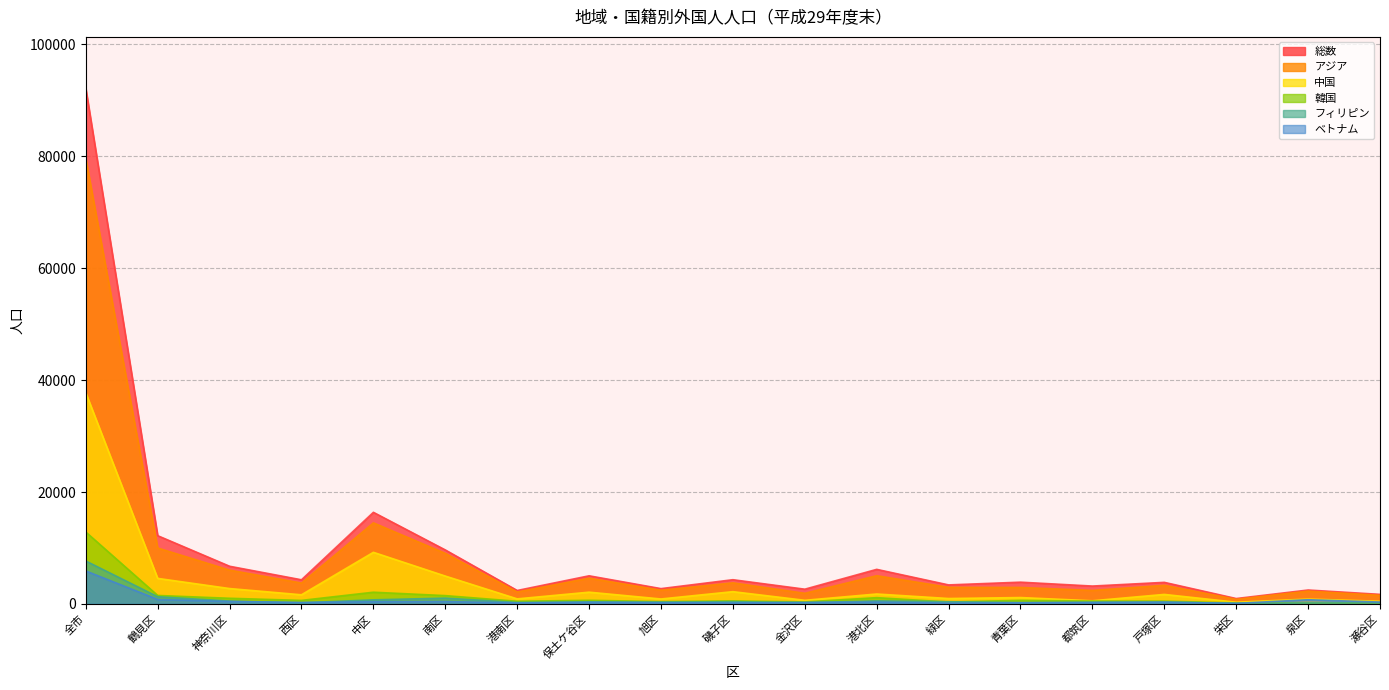

How many interior local peaks does the 中国 series have?

7